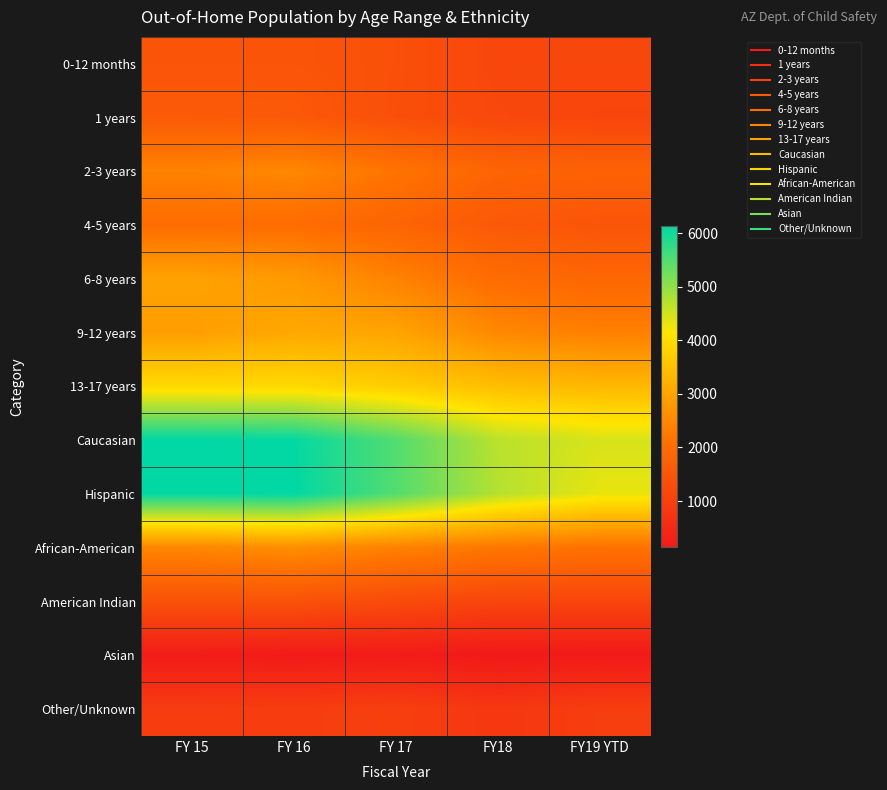

What is the greatest value displayed?

6144